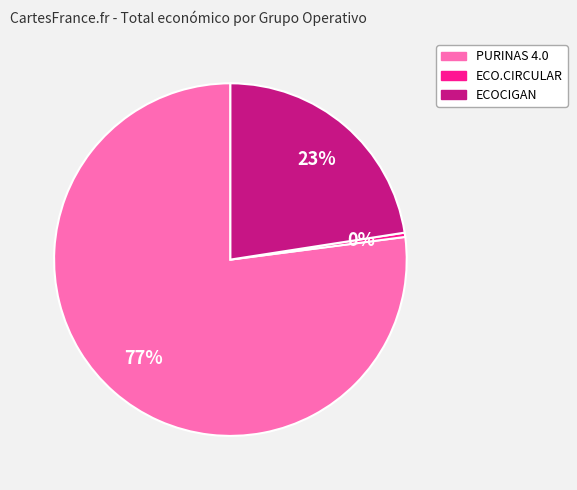

Which category has the biggest portion of the pie?

PURINAS 4.0